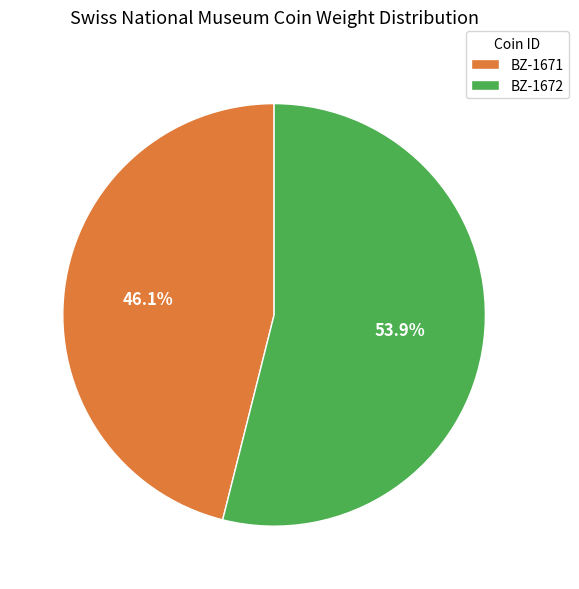

What portion of the pie excludes BZ-1671?

53.9%